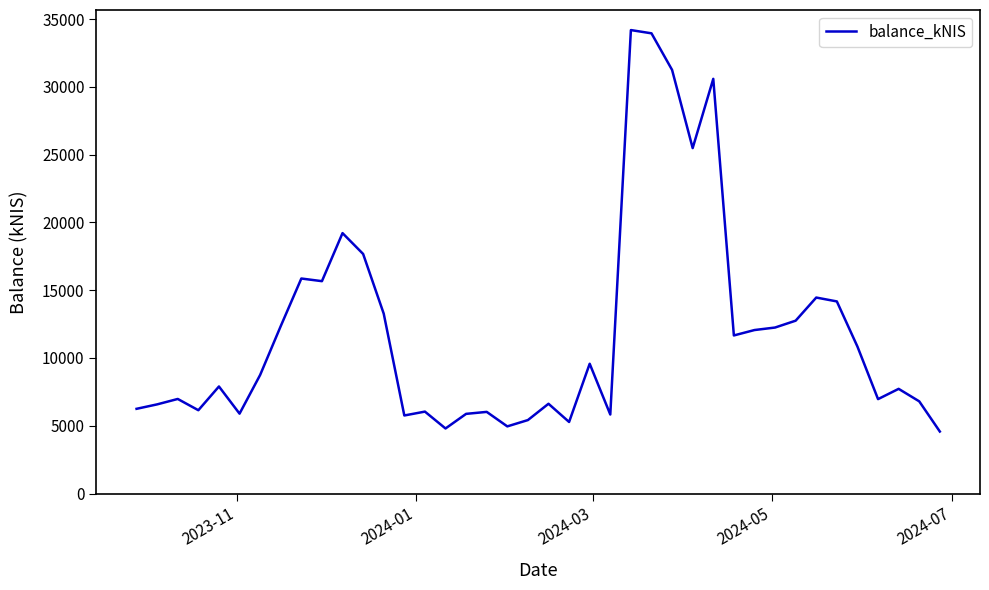

What is the smallest value displayed?

4572.1